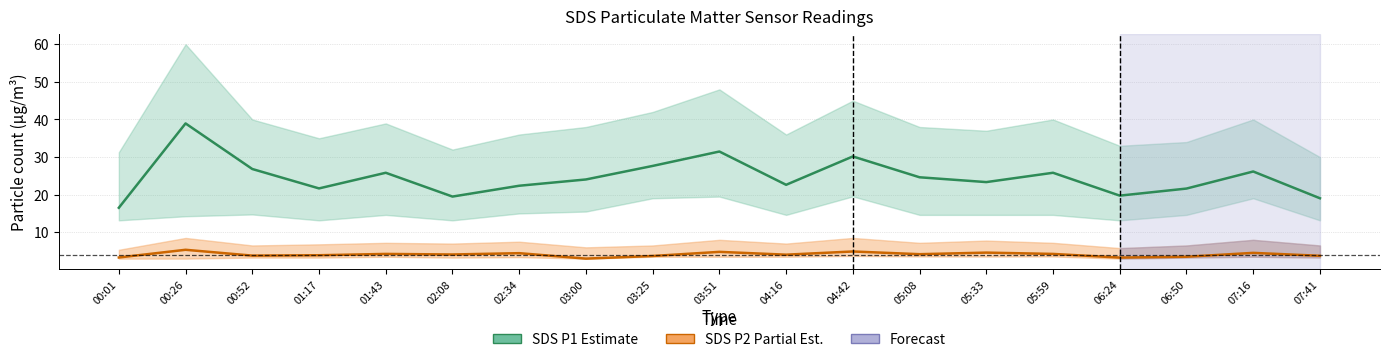

How many lines are shown in the chart?

2